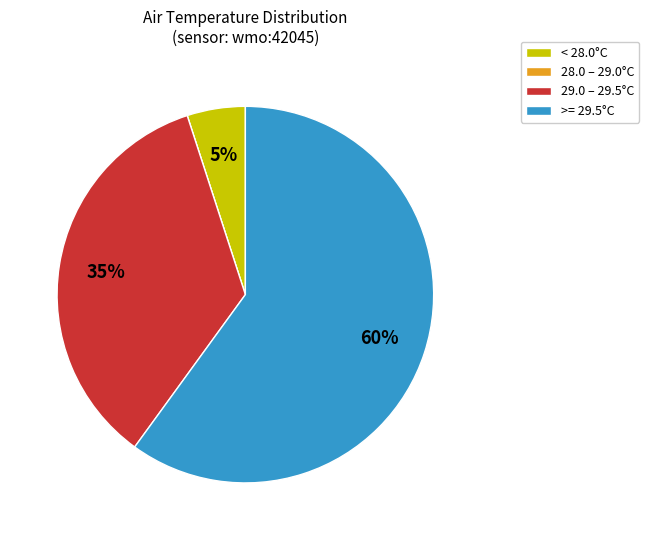

Which has a higher value, < 28.0°C or >= 29.5°C?

>= 29.5°C